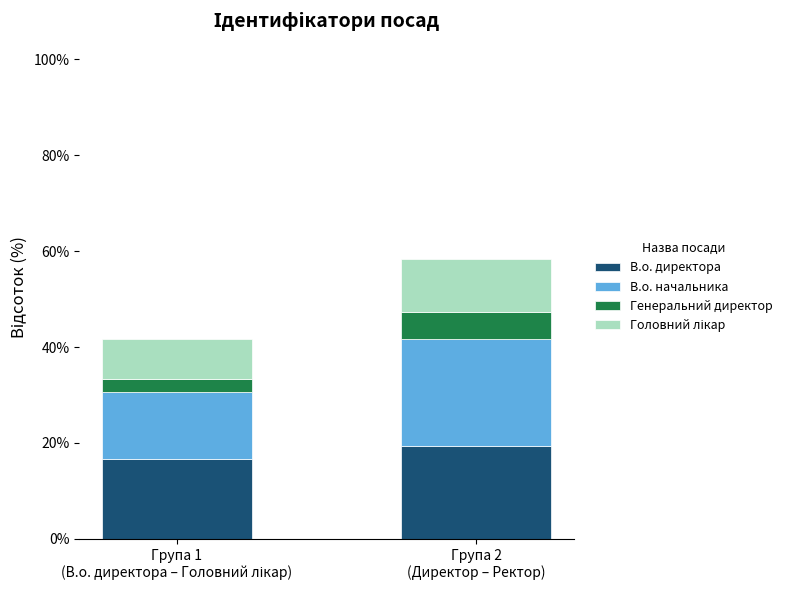

What is the minimum value for В.о. директора?

16.7